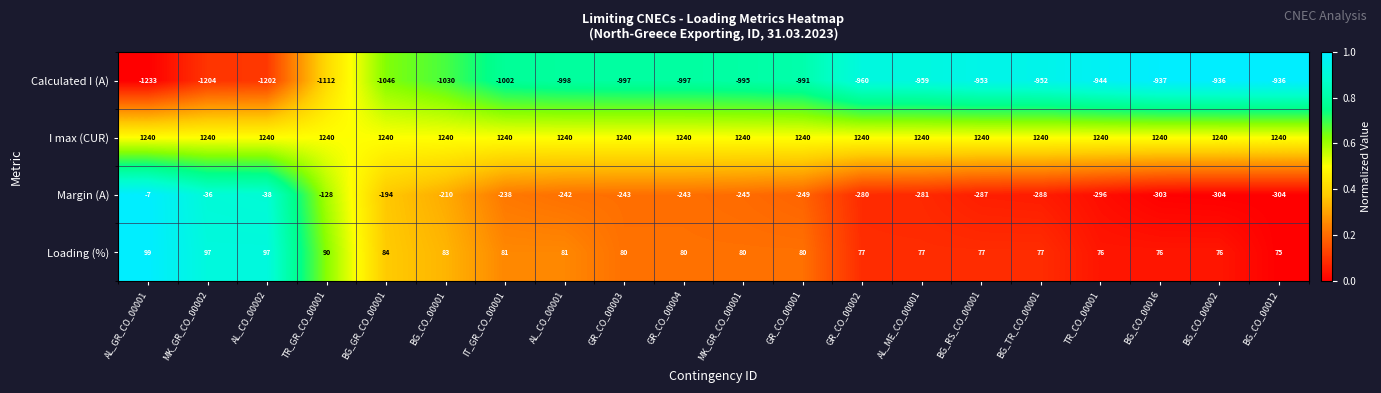

Where is Margin (A) nearest to the value -155?

TR_GR_CO_00001